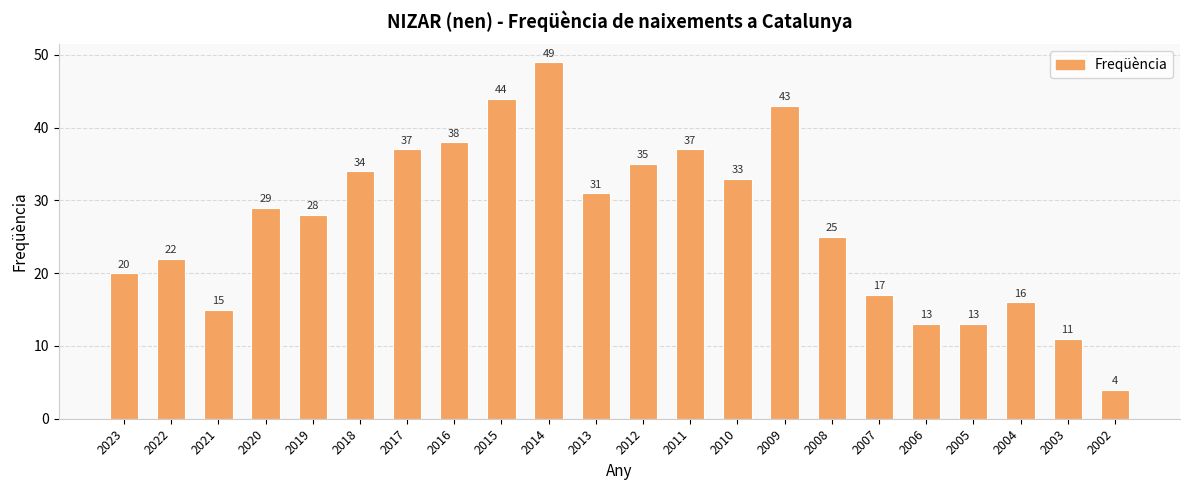

What value does the data have at 2005, to the nearest 5?

15